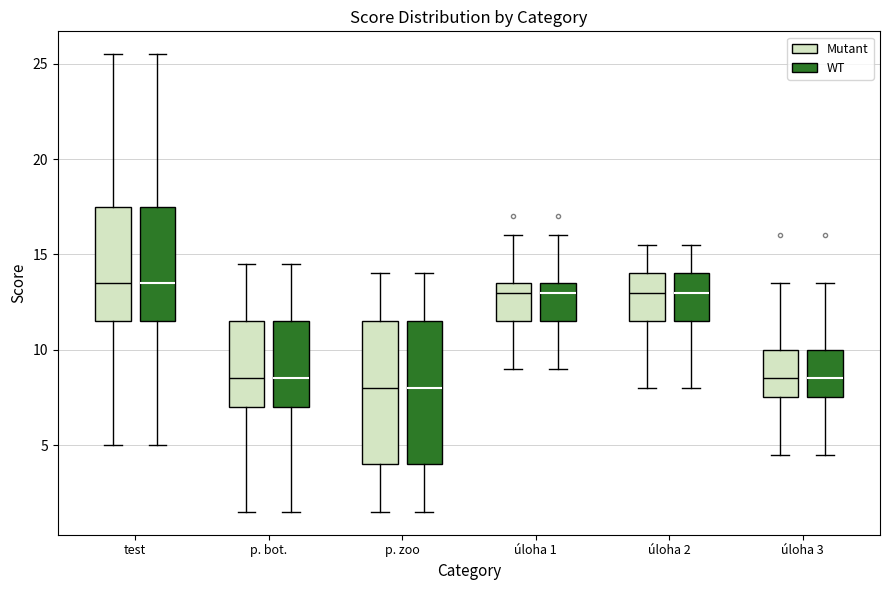

Reading left to right, read every box against the y-axis: the position of its median line, the range the box covers, and the ends of its whiskers. The values are not printed on the chart, so give them approximately, as read against the axis.

test (Mutant): median 13.5, box 11.5 to 17.5, whiskers 5.0 to 25.5
test (WT): median 13.5, box 11.5 to 17.5, whiskers 5.0 to 25.5
p. bot. (Mutant): median 8.5, box 7.0 to 11.5, whiskers 1.5 to 14.5
p. bot. (WT): median 8.5, box 7.0 to 11.5, whiskers 1.5 to 14.5
p. zoo (Mutant): median 8.0, box 4.0 to 11.5, whiskers 1.5 to 14.0
p. zoo (WT): median 8.0, box 4.0 to 11.5, whiskers 1.5 to 14.0
úloha 1 (Mutant): median 13.0, box 11.5 to 13.5, whiskers 9.0 to 16.0
úloha 1 (WT): median 13.0, box 11.5 to 13.5, whiskers 9.0 to 16.0
úloha 2 (Mutant): median 13.0, box 11.5 to 14.0, whiskers 8.0 to 15.5
úloha 2 (WT): median 13.0, box 11.5 to 14.0, whiskers 8.0 to 15.5
úloha 3 (Mutant): median 8.5, box 7.5 to 10.0, whiskers 4.5 to 13.5
úloha 3 (WT): median 8.5, box 7.5 to 10.0, whiskers 4.5 to 13.5